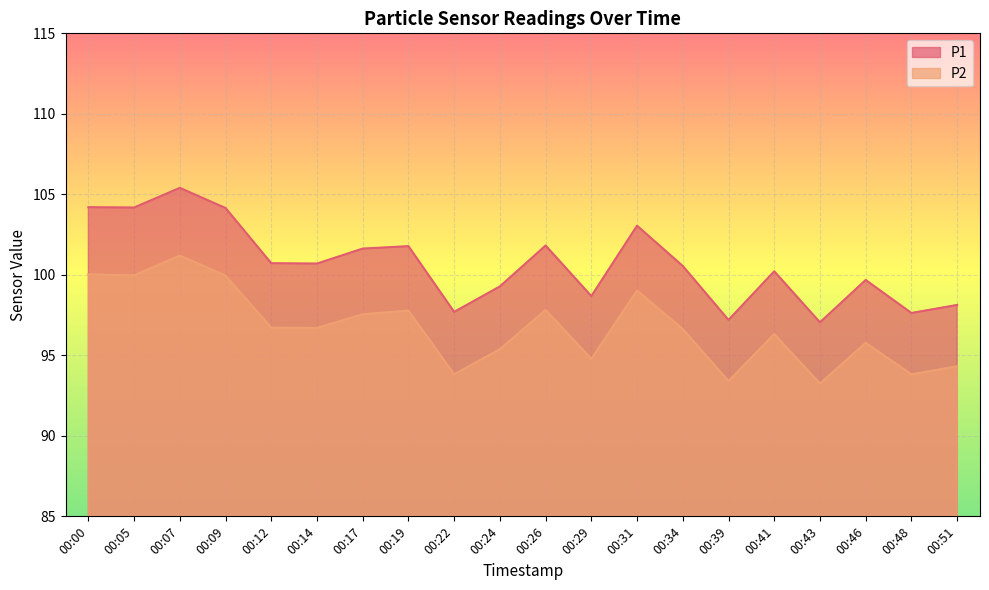

At how many categories does at least one series exceed 93?

20